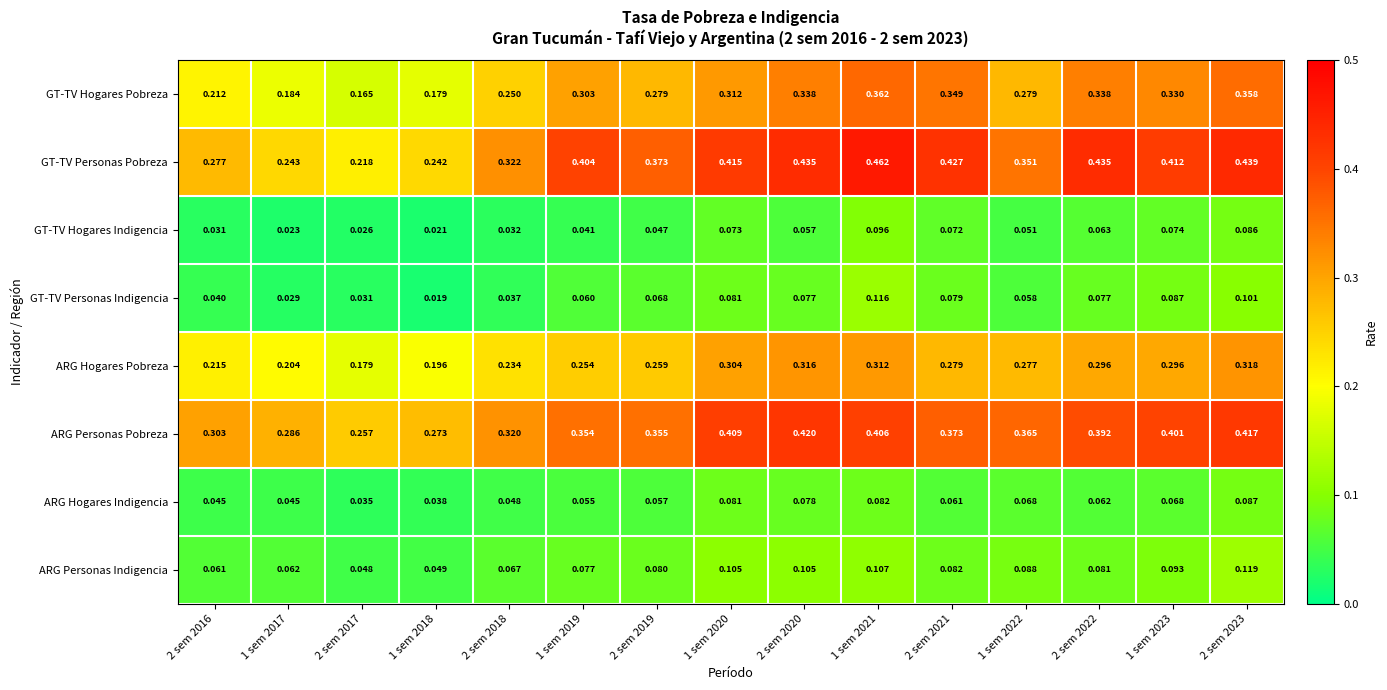

Between 1 sem 2019 and 2 sem 2021, which series saw the biggest shift?

GT-TV Hogares Pobreza